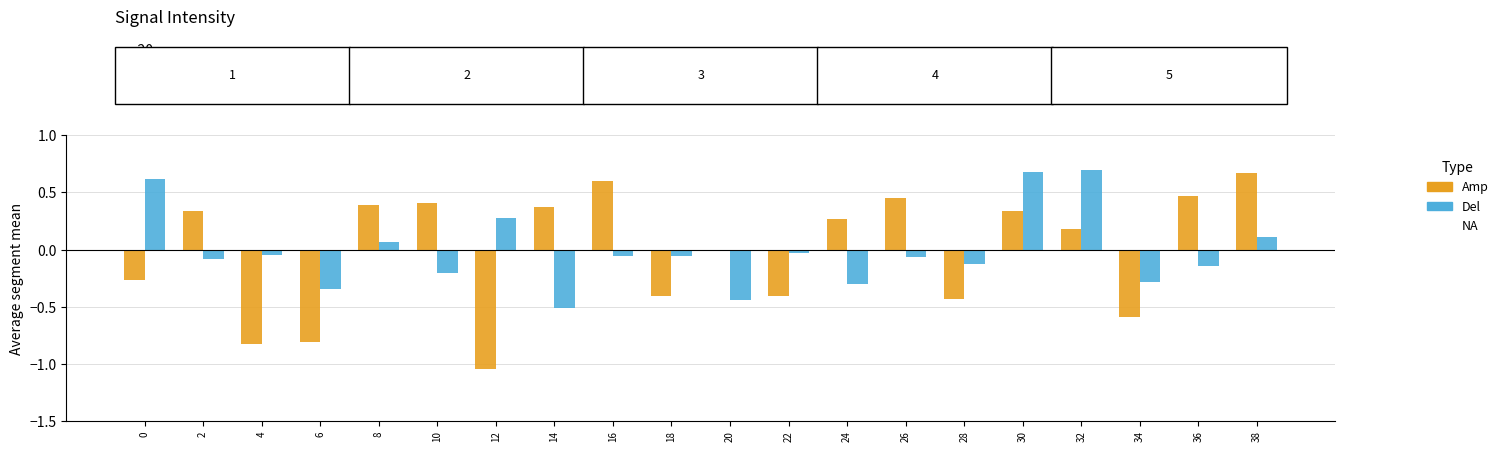

What is the total value across all series at 38?

0.8